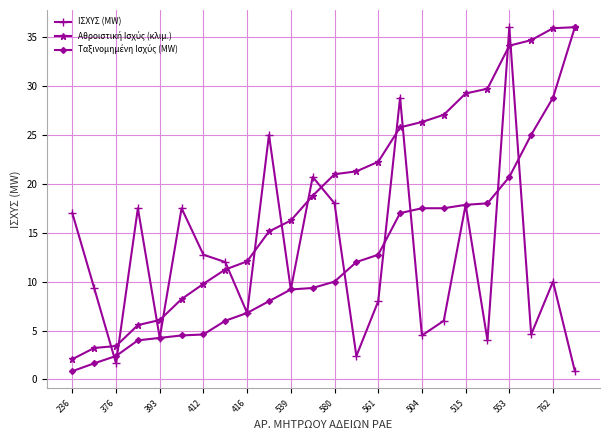

At how many categories does at least one series exceed 32?

4